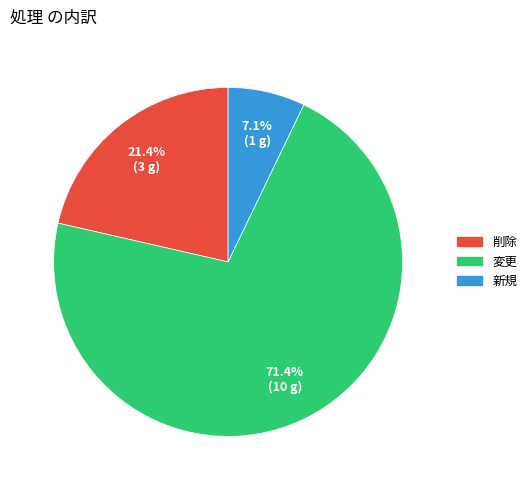

To the nearest percent, what portion does 削除 represent?

21%